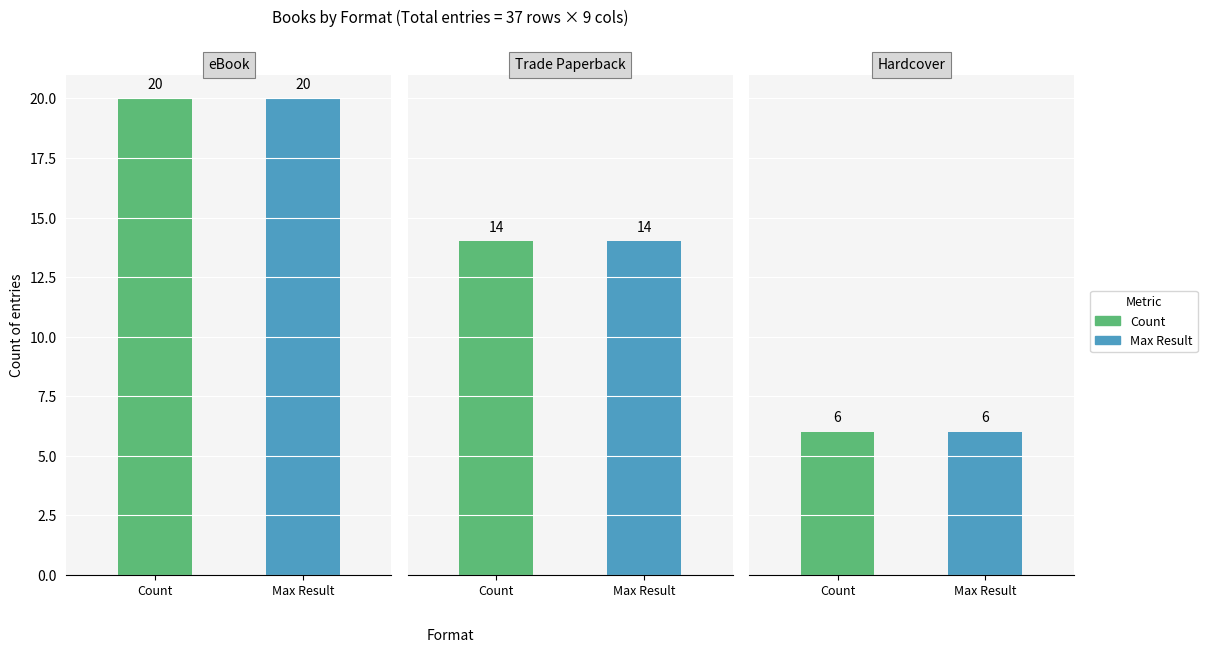

What is the value of the eBook bar at the 1st from the left?

20